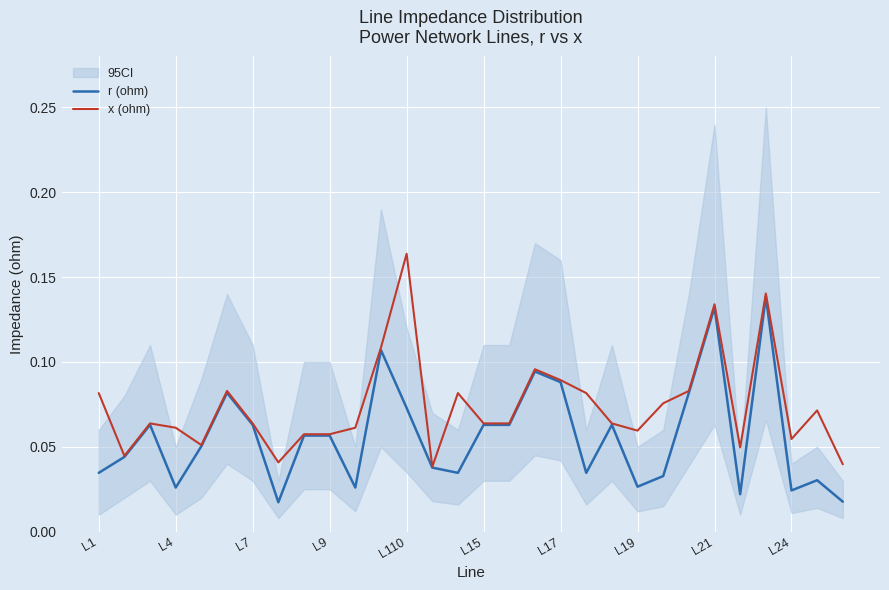

At how many categories does at least one series exceed 0?

30